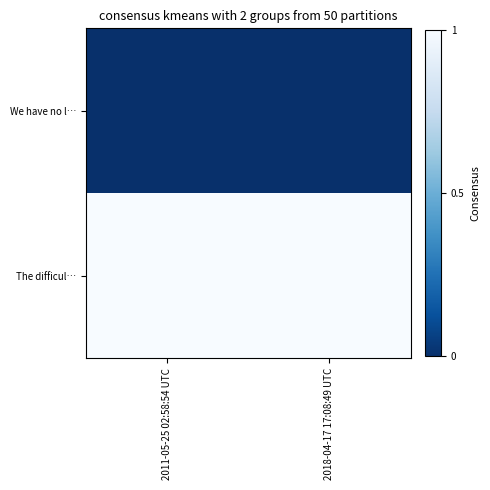

Reading left to right, list all the values displayed in this chart.

We have no l…: 2011-05-25 02:58:54 UTC=0	2018-04-17 17:08:49 UTC=0
The difficul…: 2011-05-25 02:58:54 UTC=1	2018-04-17 17:08:49 UTC=1